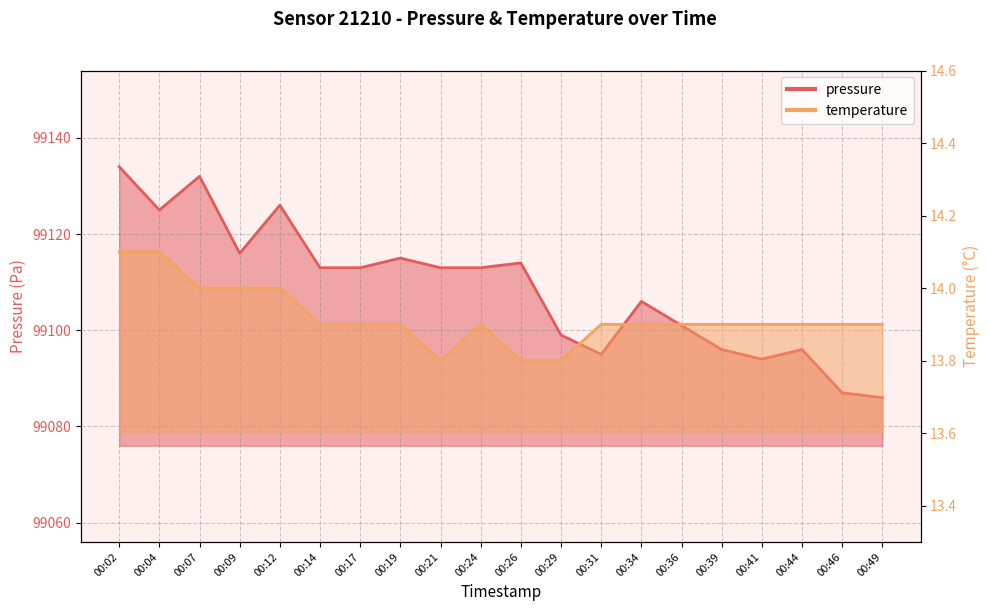

What is the difference between the highest and lowest values at 00:19?

99101.1